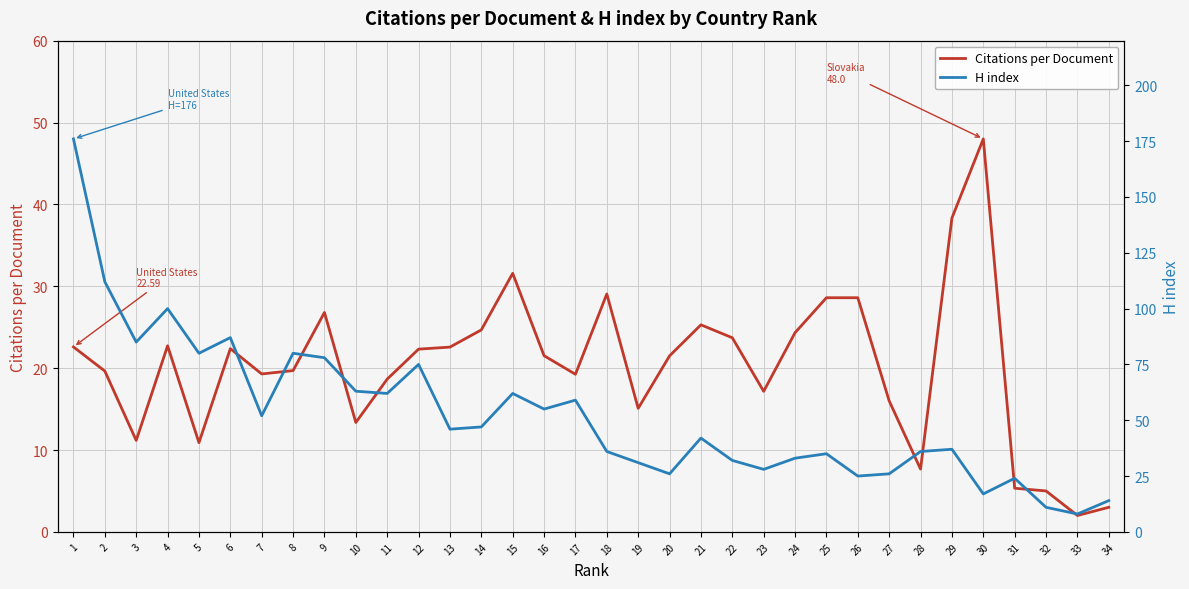

What value does the Citations per Document series have at 18?

29.1